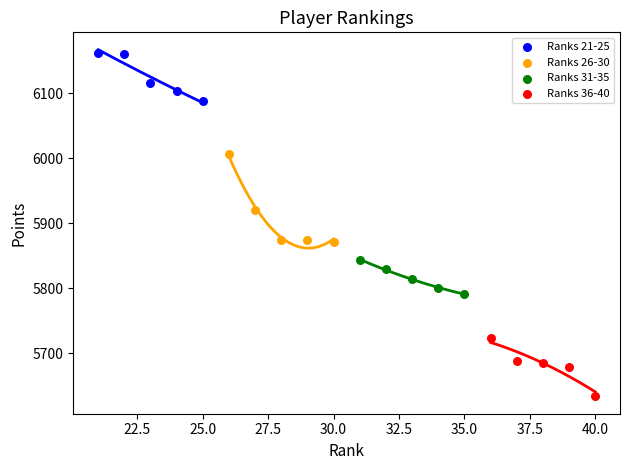

Which series contains the lowest Y value?

Ranks 36-40